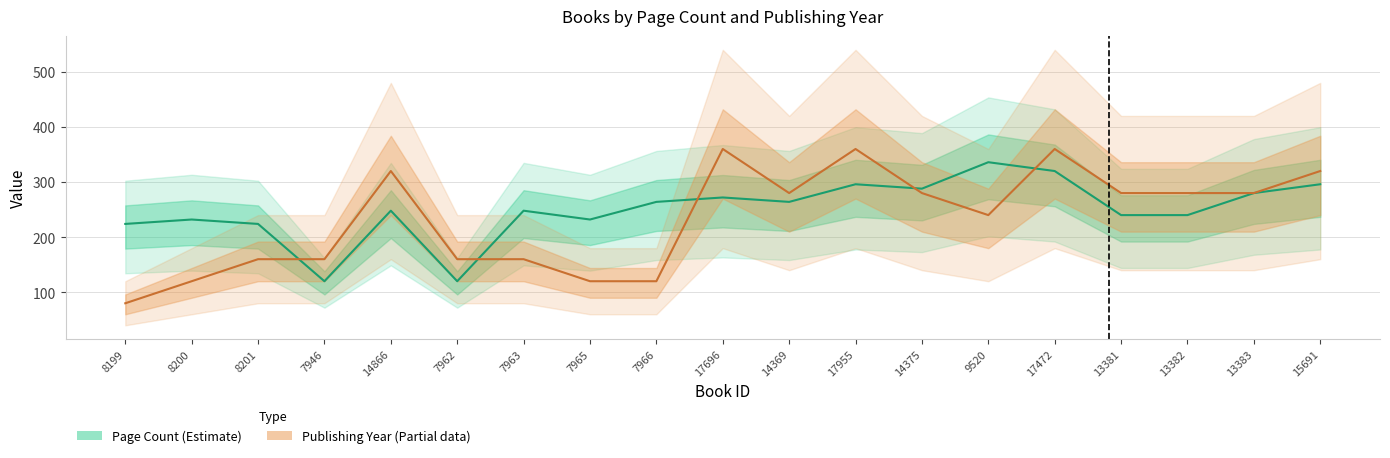

What is the average value of the Page Count (Estimate) series?

250